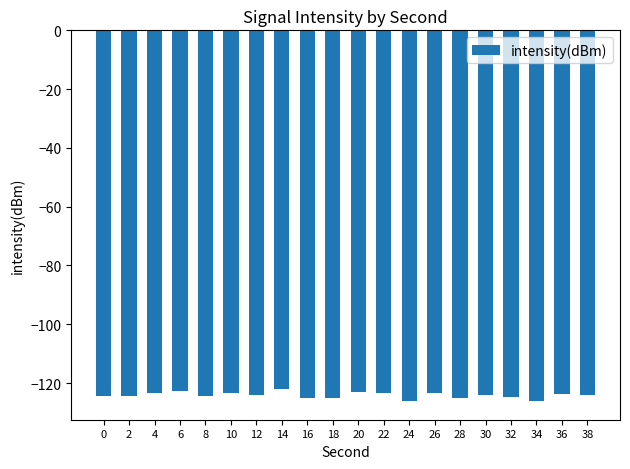

Which has a higher value, 22 or 24?

22